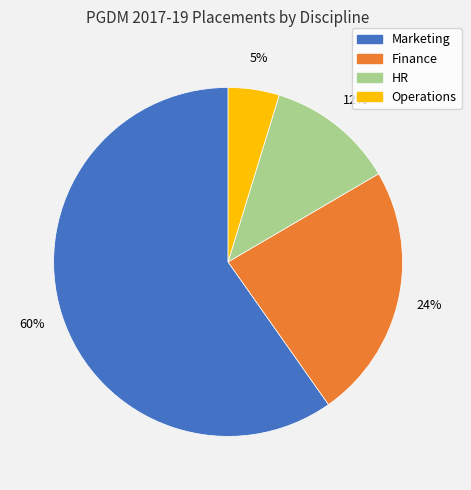

Which category has the biggest portion of the pie?

Marketing